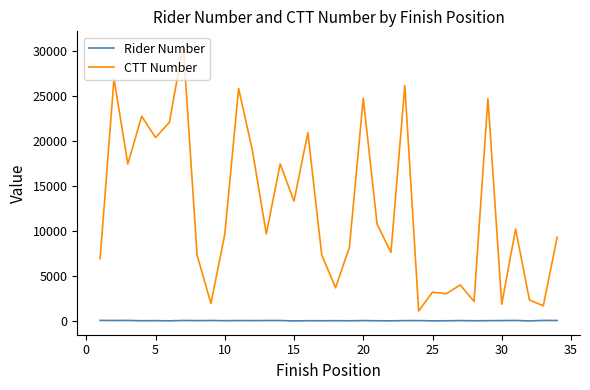

True or false: Rider Number and CTT Number cross at least once.

False